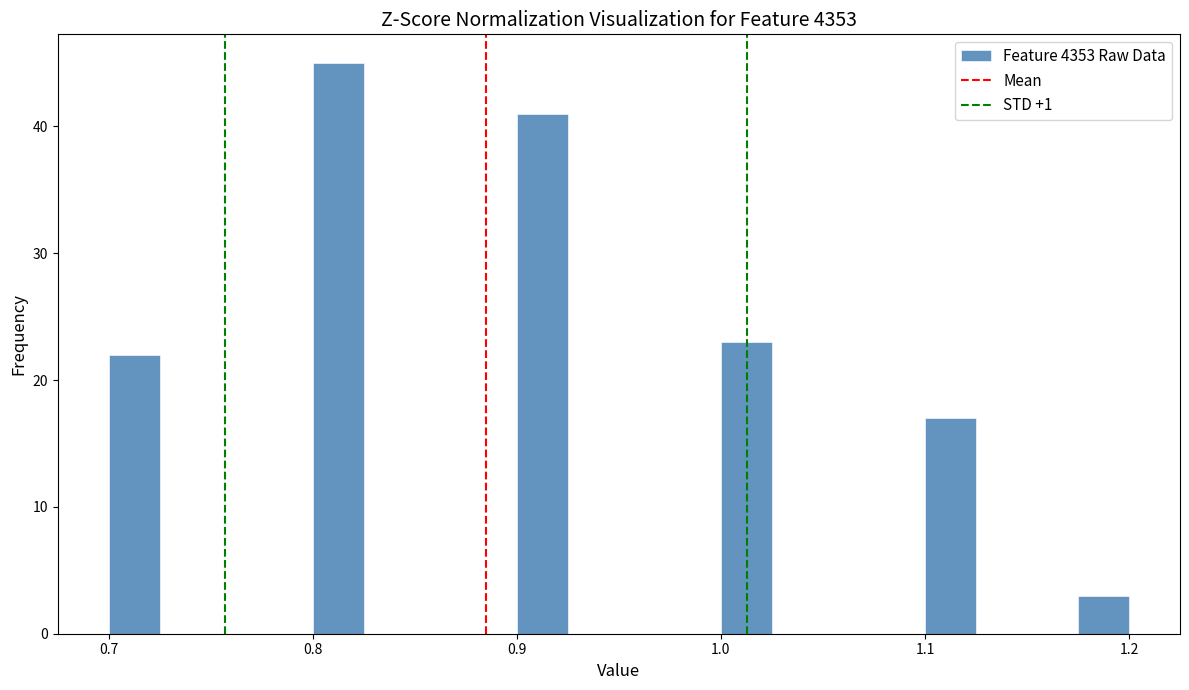

Read against the x-axis, roughly where is the centre of the tallest bar?

0.81